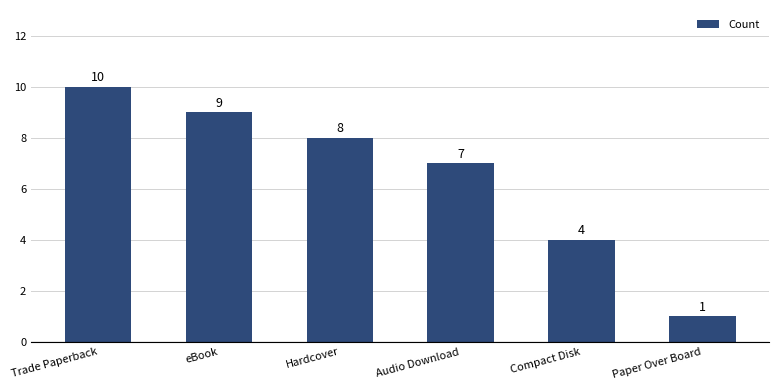

True or false: the data shows 7 at Audio Download.

True